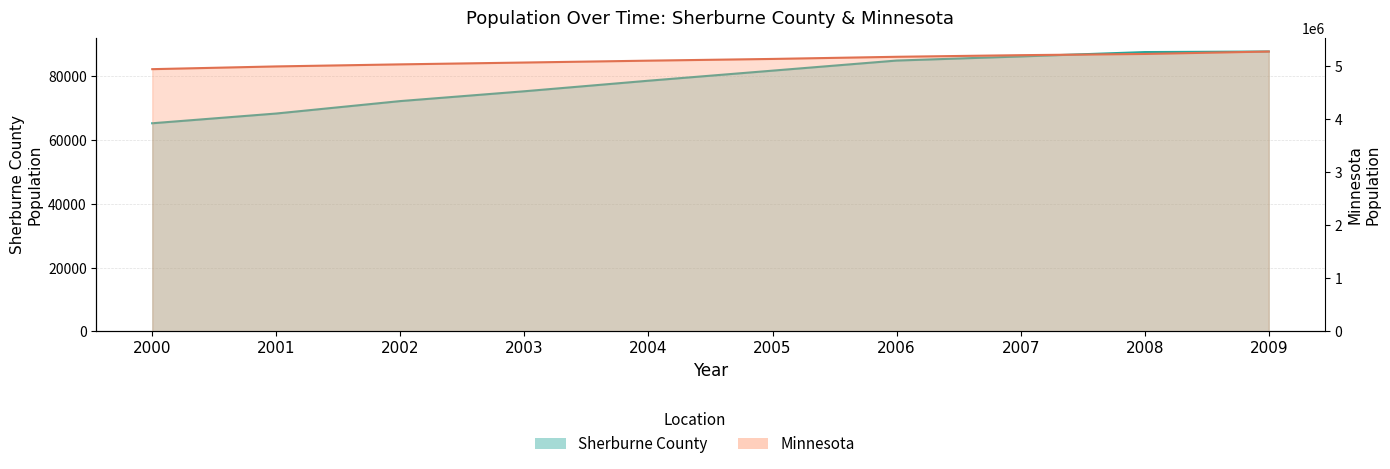

True or false: Minnesota has more than 2 points higher than both neighbors.

False